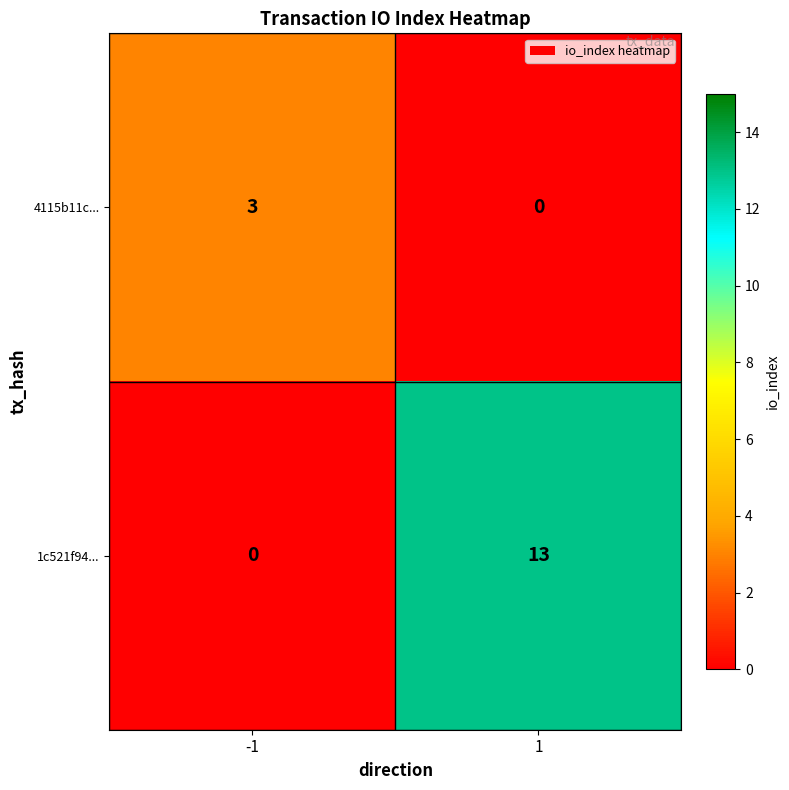

What is the maximum value for 1c521f94...?

13